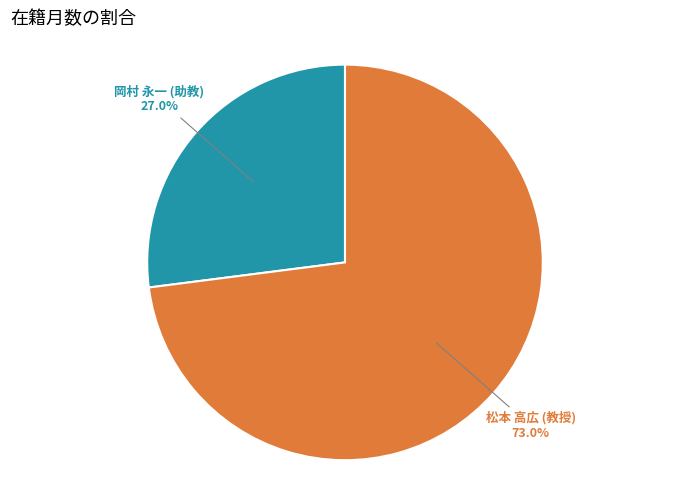

Is there a majority slice in this chart?

Yes